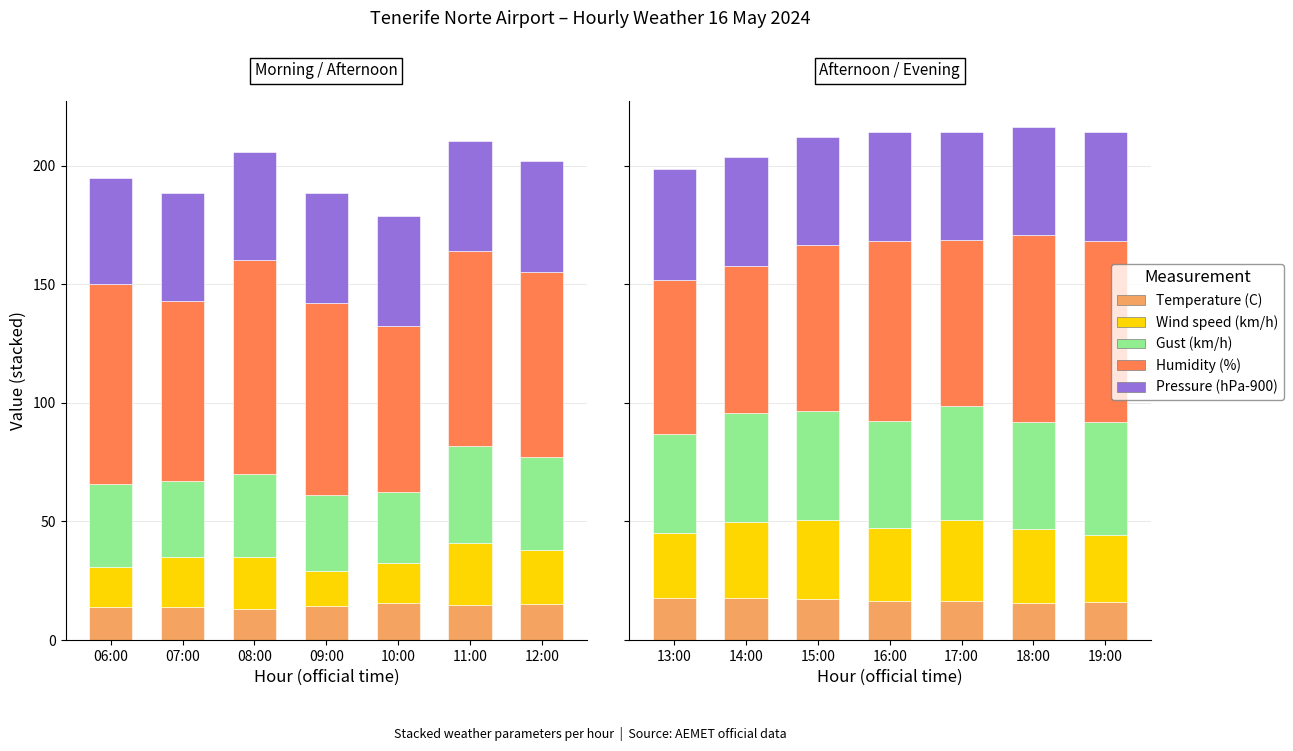

Which series has the largest total across all categories?

Humidity (%)